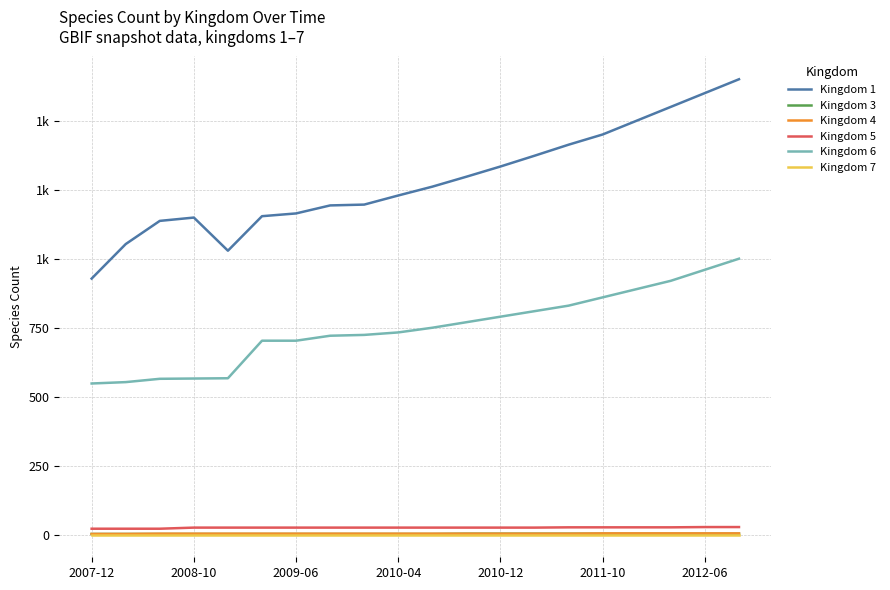

Reading left to right, extract all data points from this chart.

Kingdom 1: 928	1053	1137	1149	1029	1154	1164	1193	1196	1229	1261	1297	1334	1373	1413	1450	1500	1550	1600	1650
Kingdom 3: 3	3	3	3	3	3	3	3	3	3	3	4	4	4	4	4	4	4	4	4
Kingdom 4: 3	3	4	4	4	4	4	4	4	4	4	4	4	4	4	5	5	5	5	5
Kingdom 5: 22	22	22	26	26	26	26	26	26	26	26	26	26	26	27	27	27	27	28	28
Kingdom 6: 548	553	565	566	567	703	703	721	724	733	750	770	790	810	830	860	890	920	960	1000
Kingdom 7: 1	1	1	1	1	1	1	1	1	1	1	1	1	1	1	1	1	1	1	1